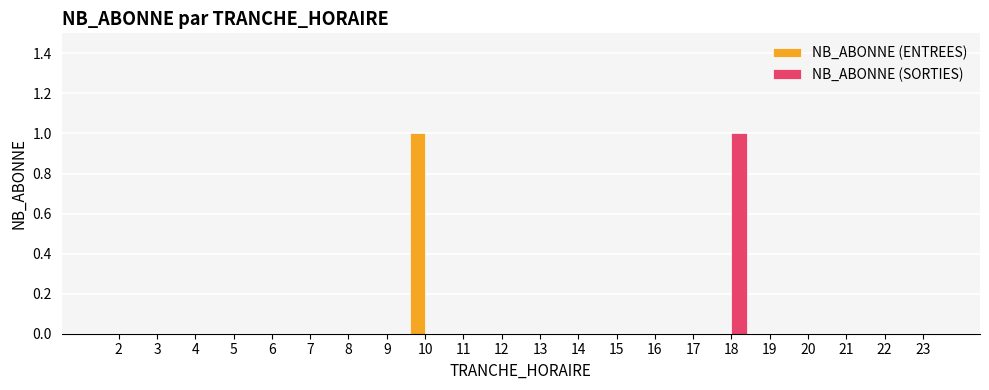

Which series changed the most between 10 and 22?

NB_ABONNE (ENTREES)